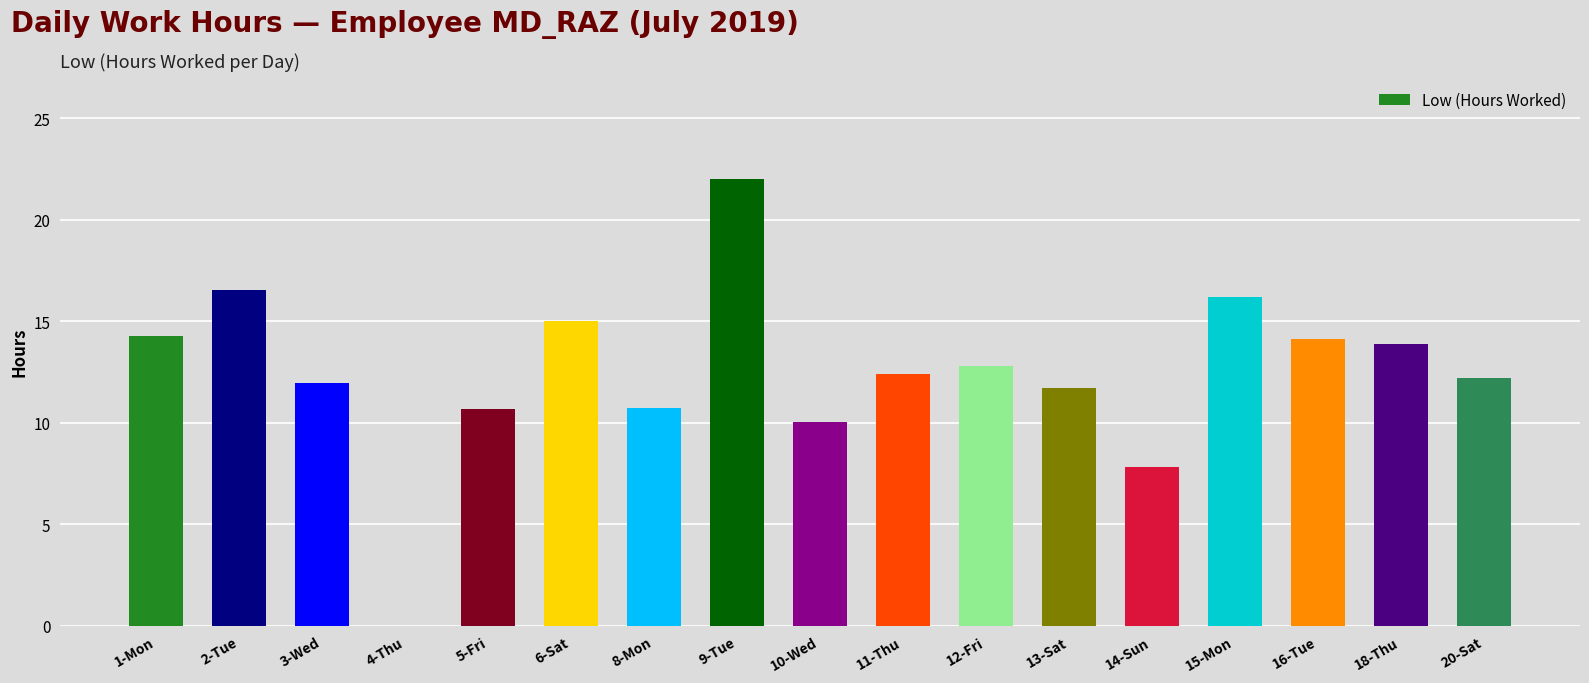

The value at 14-Sun is 10.2. True or false?

False